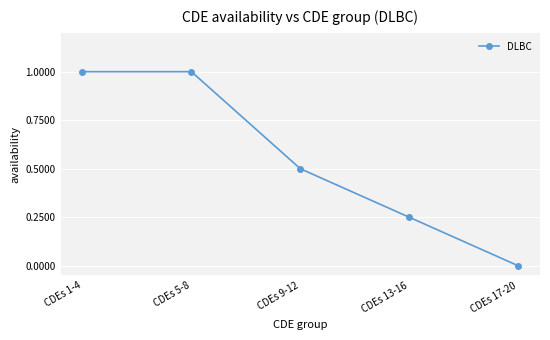

What is the greatest value displayed?

1.0